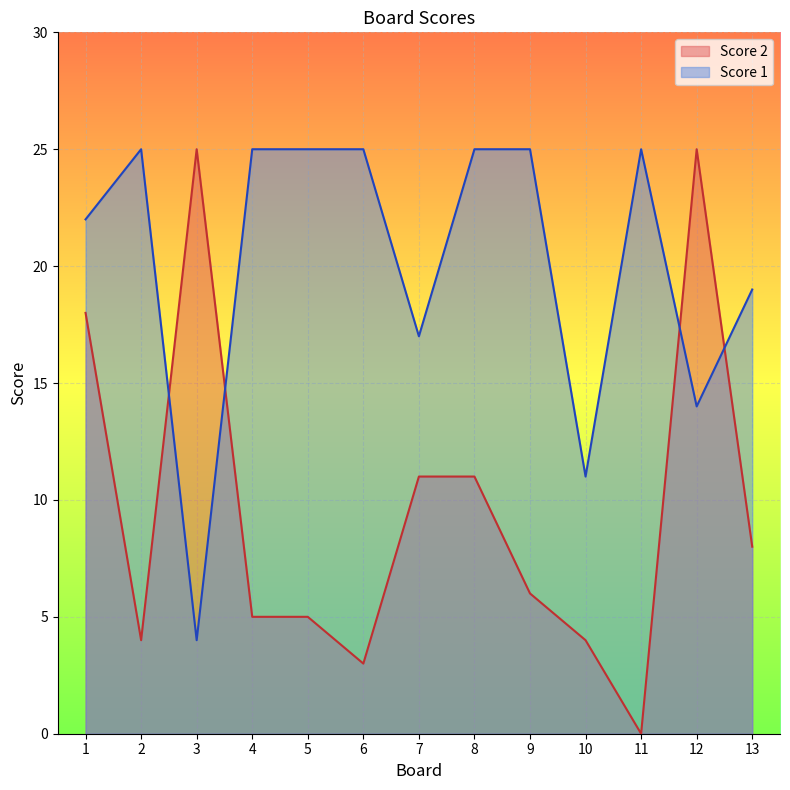

Rank the series by their average value, from lowest to highest.

Score 2, Score 1